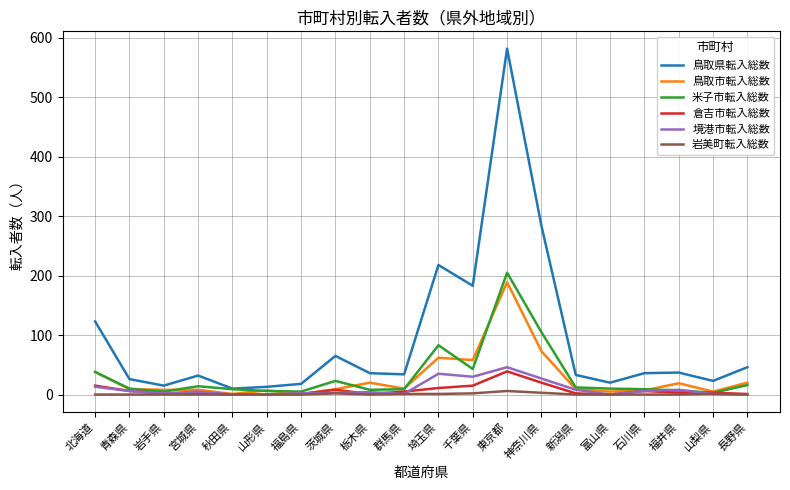

At which label does 鳥取県転入総数 reach its peak?

東京都